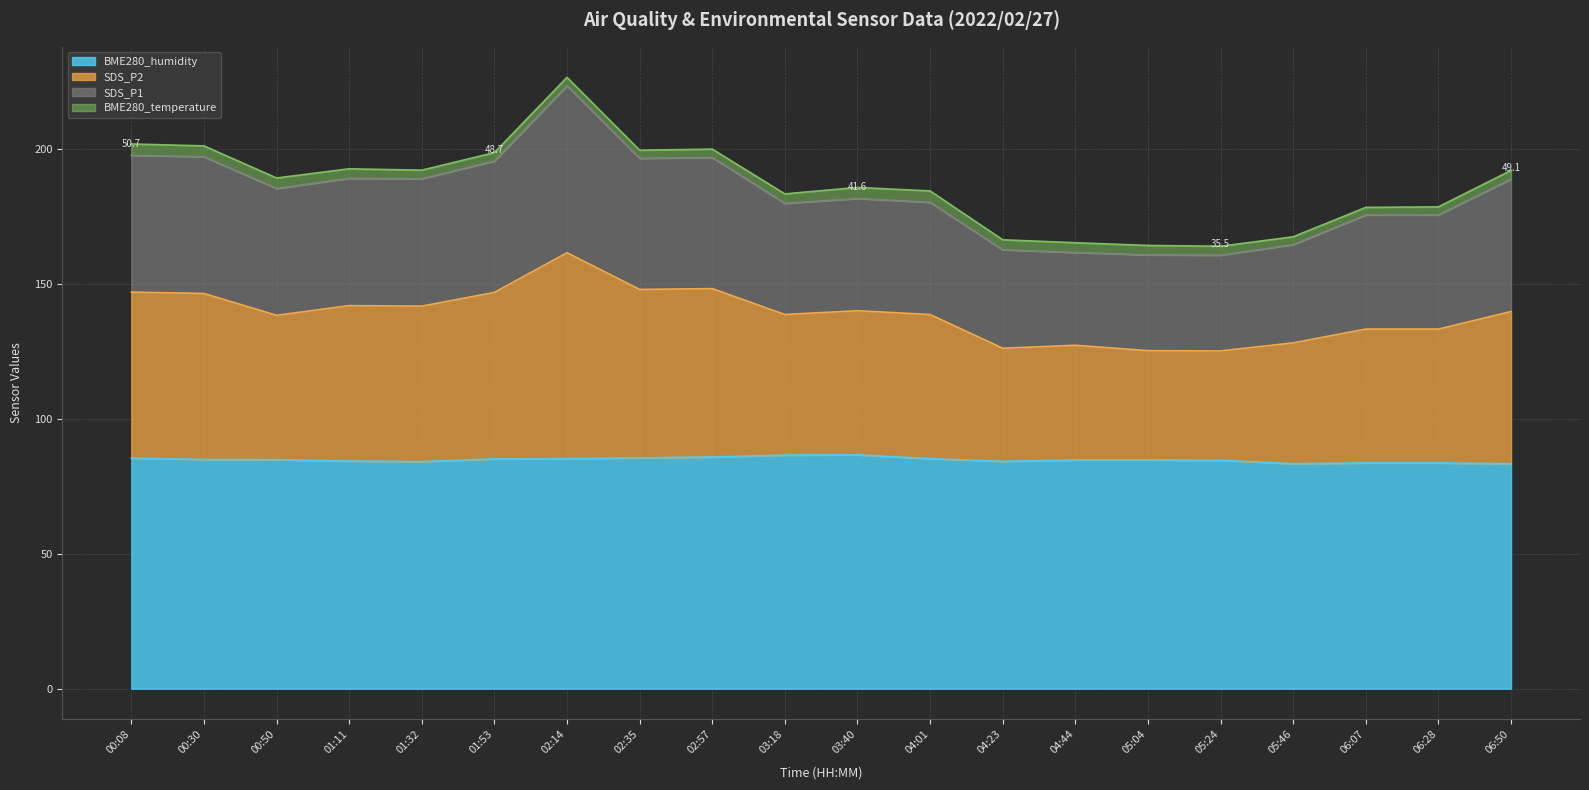

At which category is the sum across all series the highest?

02:14